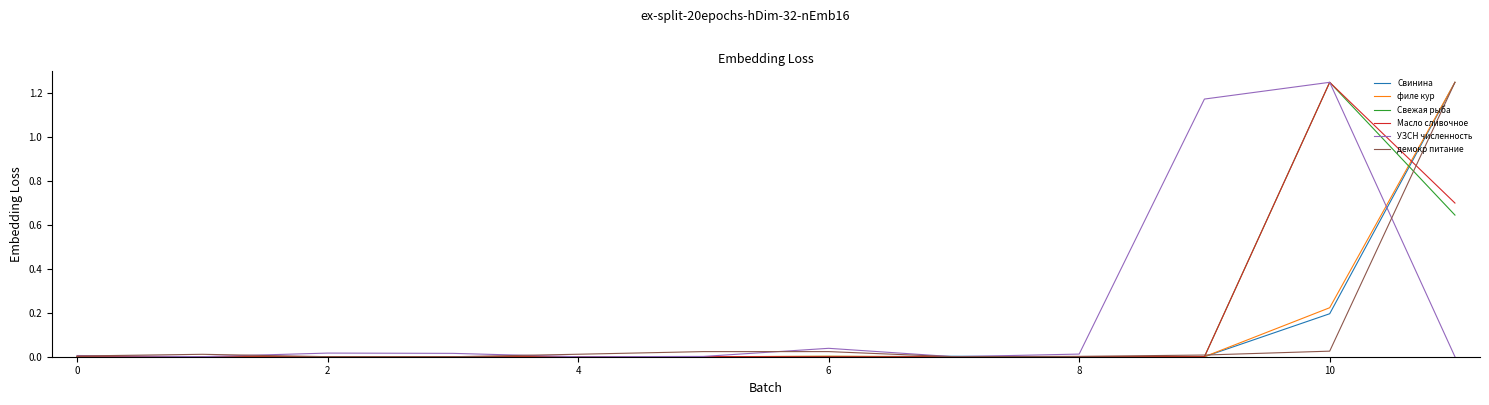

What is the average value of the демокр питание series?

0.1